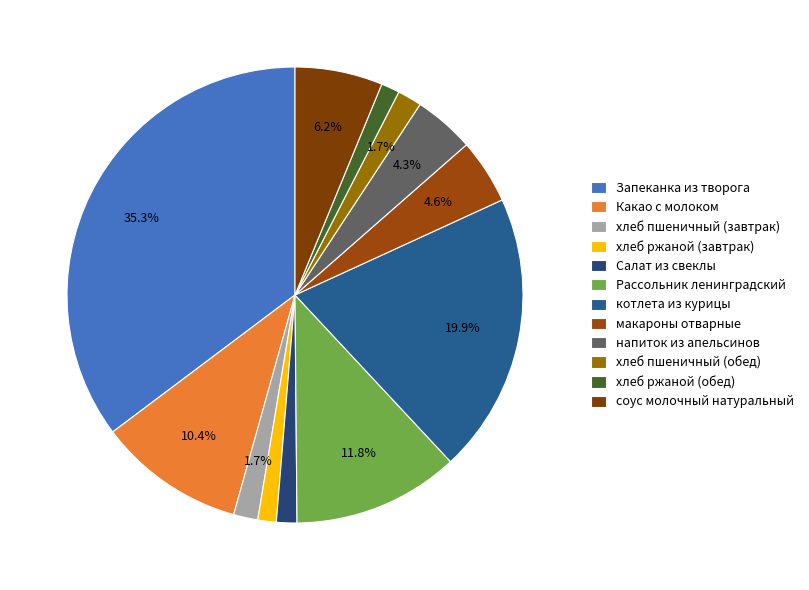

Which has a higher value, соус молочный натуральный or хлеб ржаной (обед)?

соус молочный натуральный